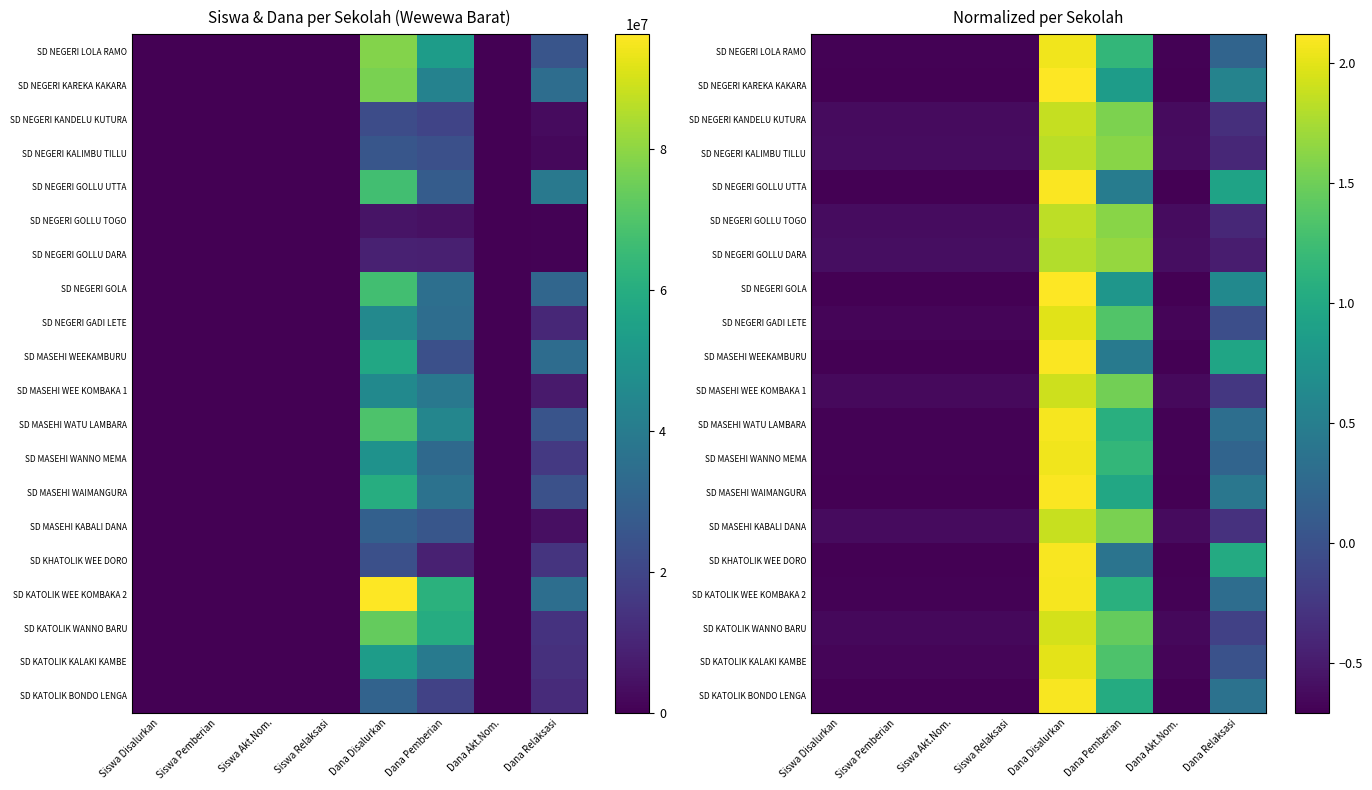

Count the number of data series in this chart.

20